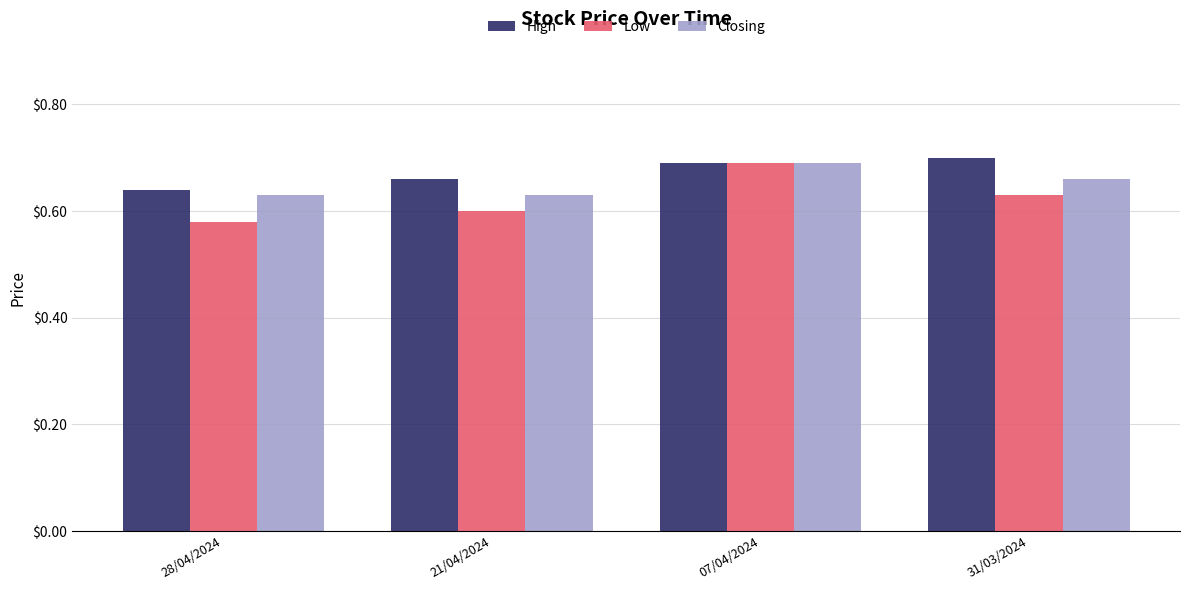

Is the value of Low at 21/04/2024 greater than the value of High at 21/04/2024?

No